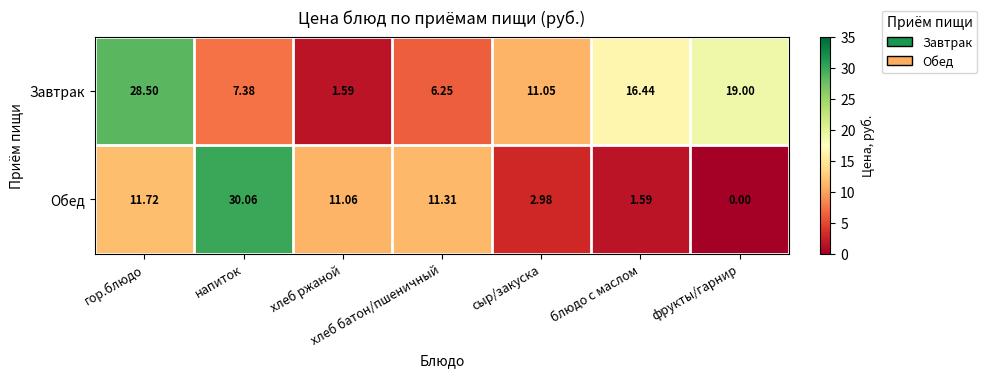

Which series has the widest spread of values?

Обед